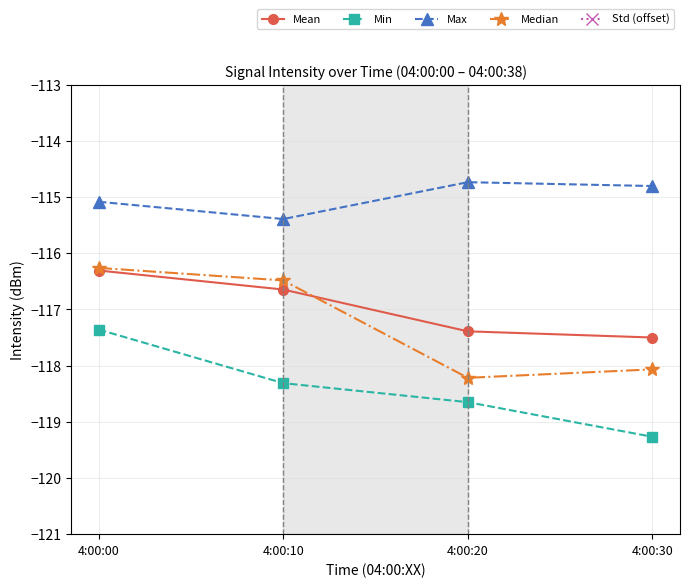

At which category is the sum across all series the highest?

4:00:00